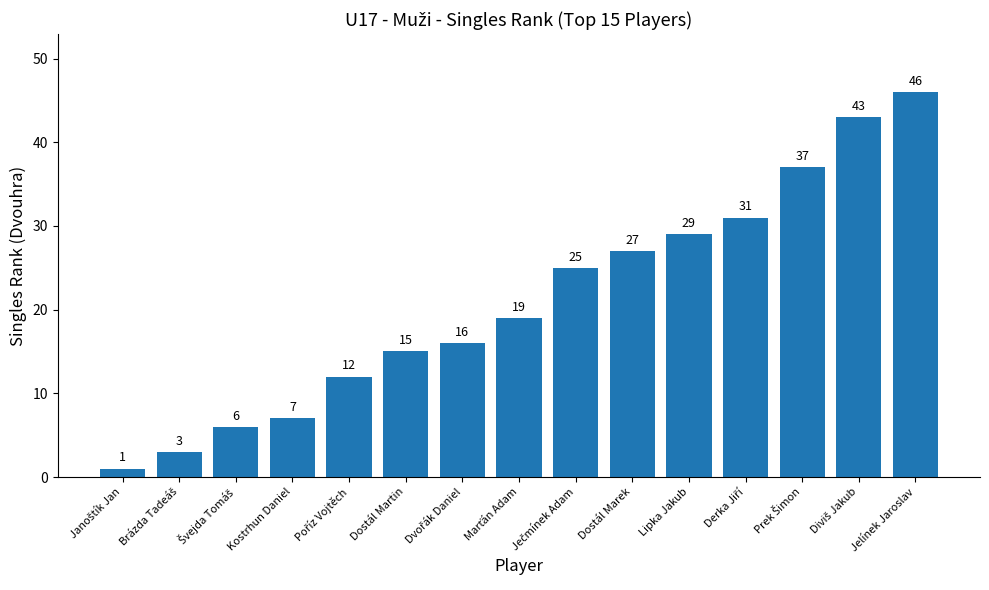

The chart shows a value of 15 at Dostál Martin. True or false?

True